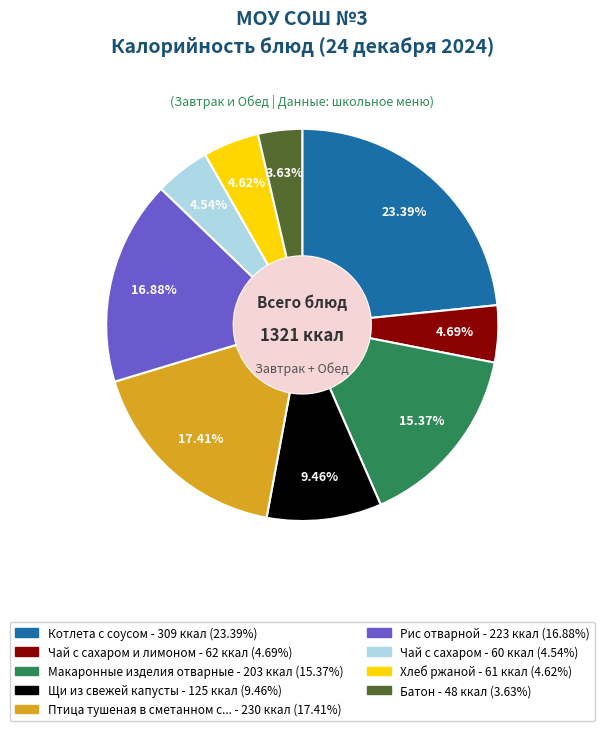

To the nearest percent, what is the average slice percentage?

11%